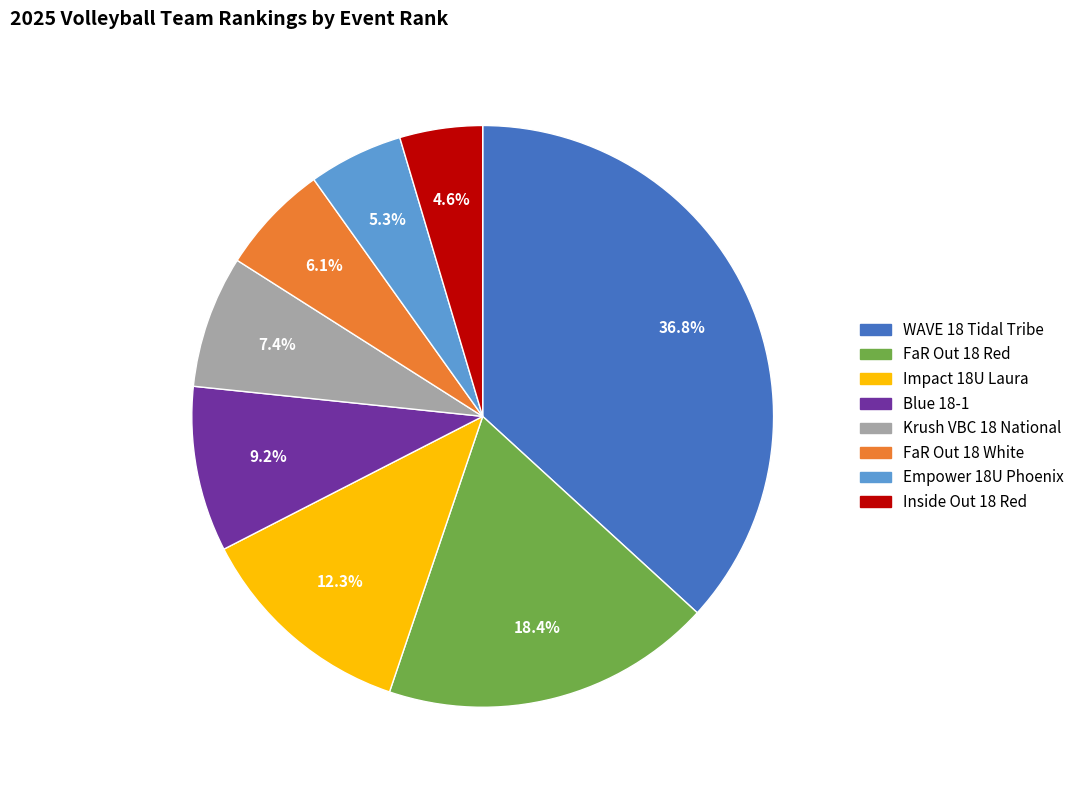

To the nearest percent, what is the combined percentage of Blue 18-1 and Inside Out 18 Red?

14%